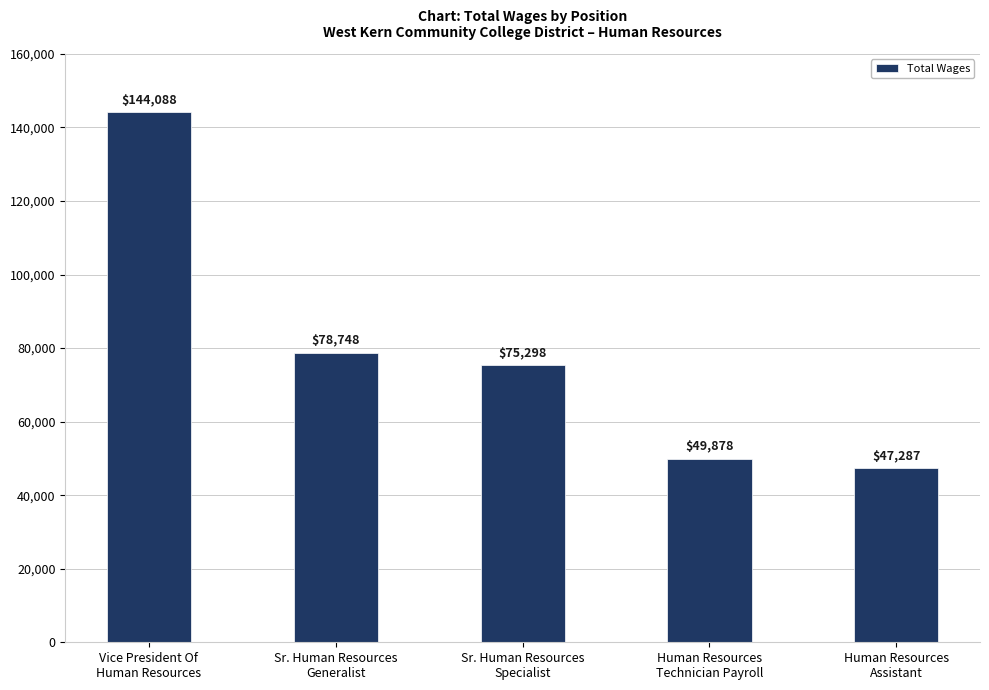

What is the label of the 1st bar from the right?

Human Resources
Assistant